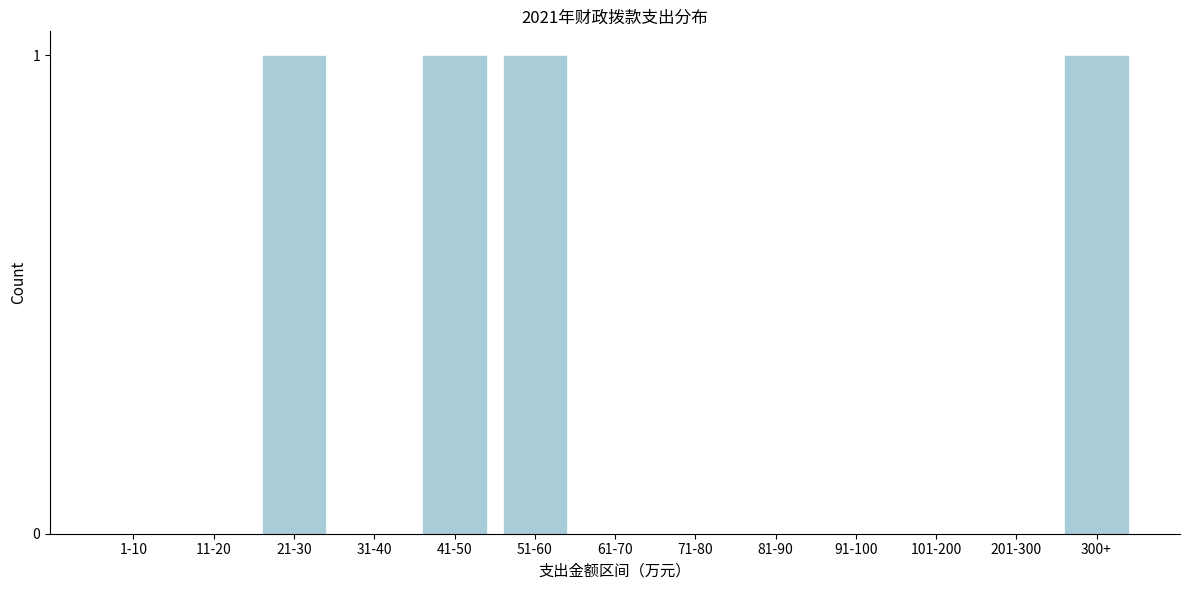

Reading left to right, what are all the values shown in this chart?

1-10=0	11-20=0	21-30=1	31-40=0	41-50=1	51-60=1	61-70=0	71-80=0	81-90=0	91-100=0	101-200=0	201-300=0	300+=1